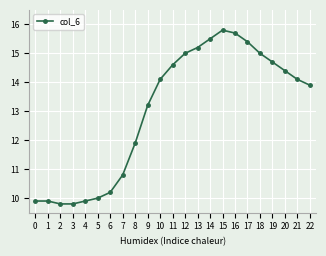

True or false: the data has more than 0 interior local peaks.

True